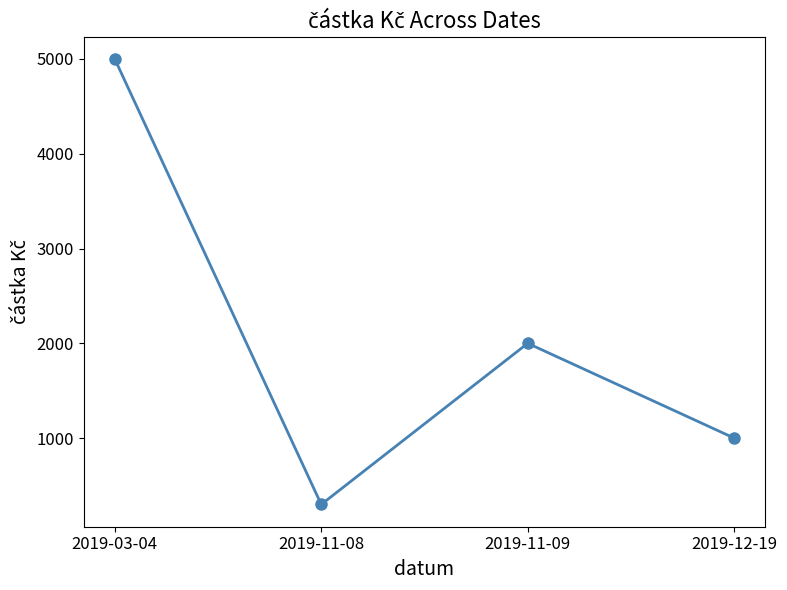

What is the difference between the values at 2019-11-08 and 2019-11-09?

1700